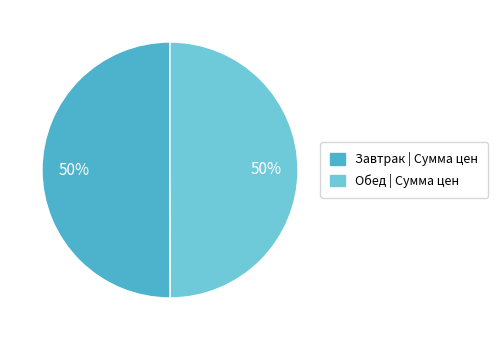

To the nearest percent, what is the difference between the largest and smallest slice percentages?

0%